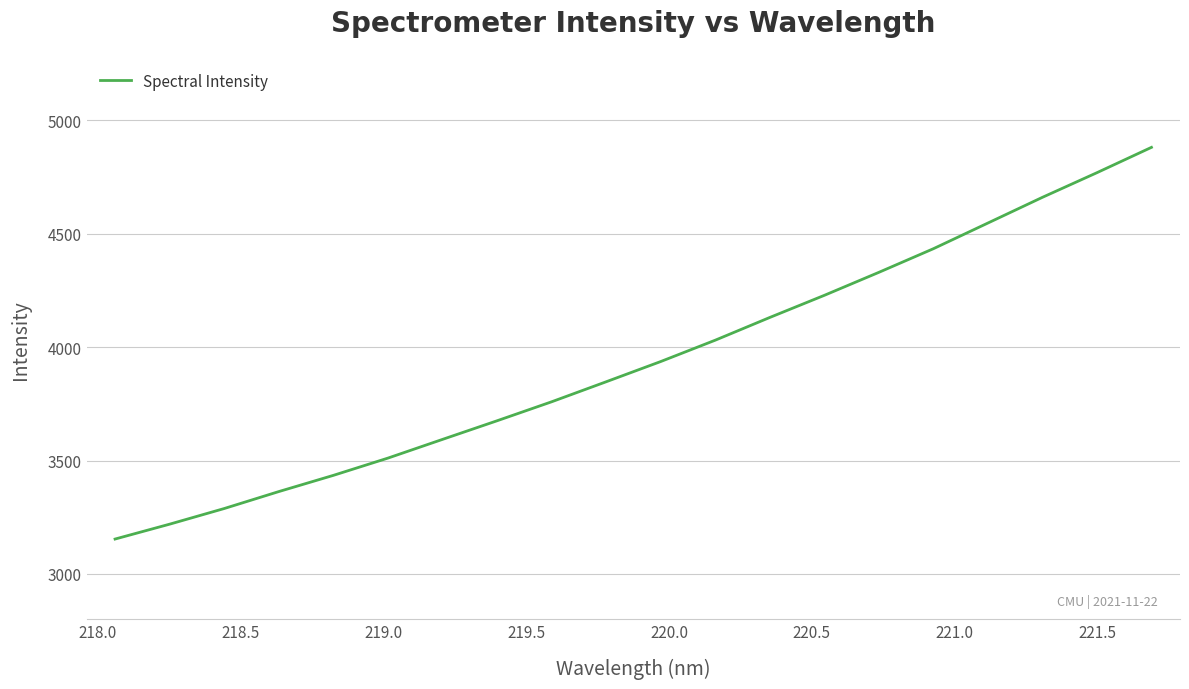

How many distinct data groups are displayed?

1